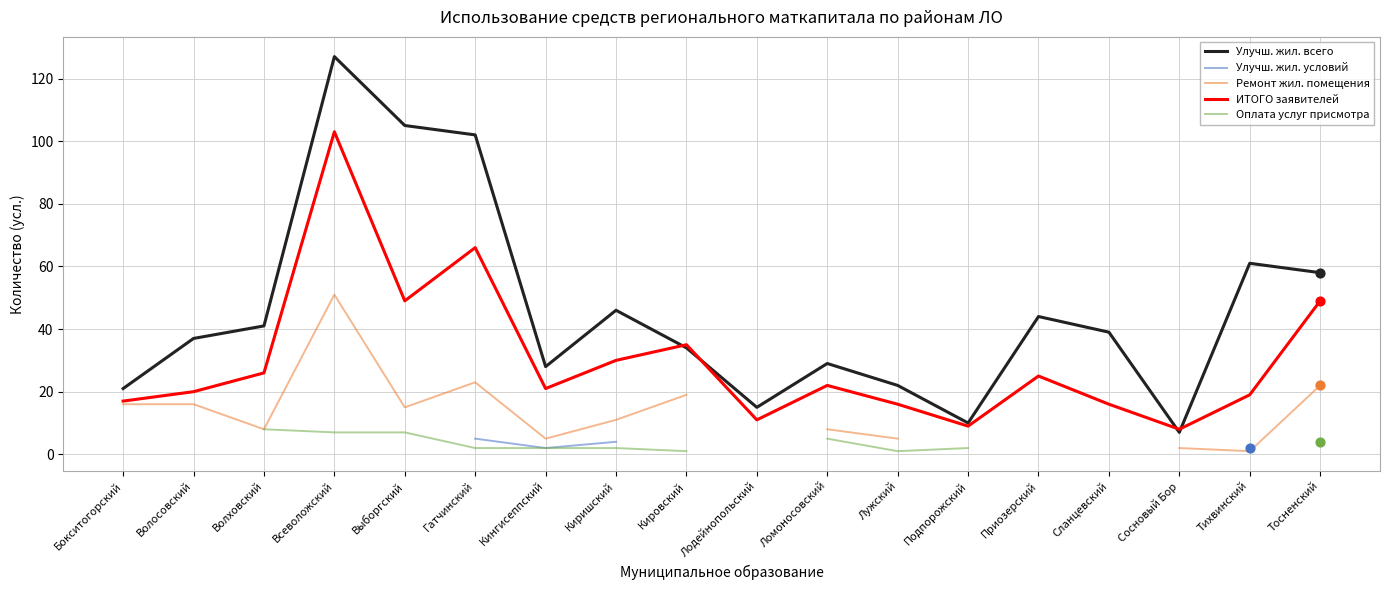

At which category is the sum across all series the highest?

Всеволожский